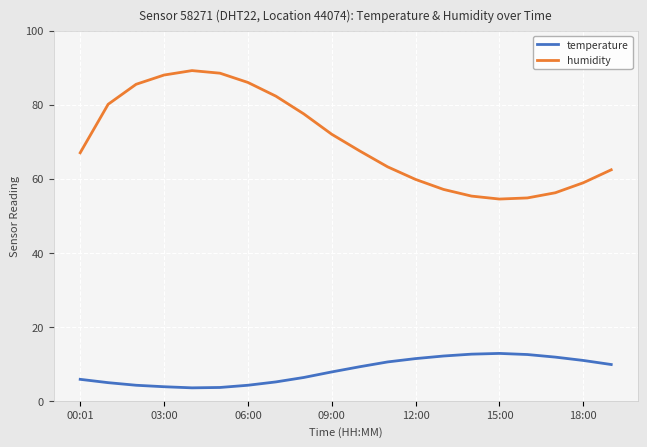

Which series has the largest total across all categories?

humidity